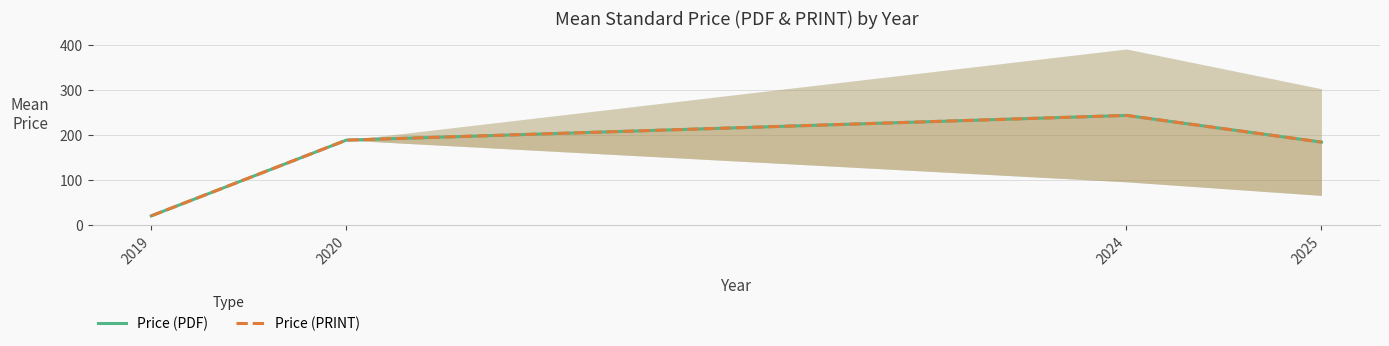

At which category is the sum across all series the highest?

2024